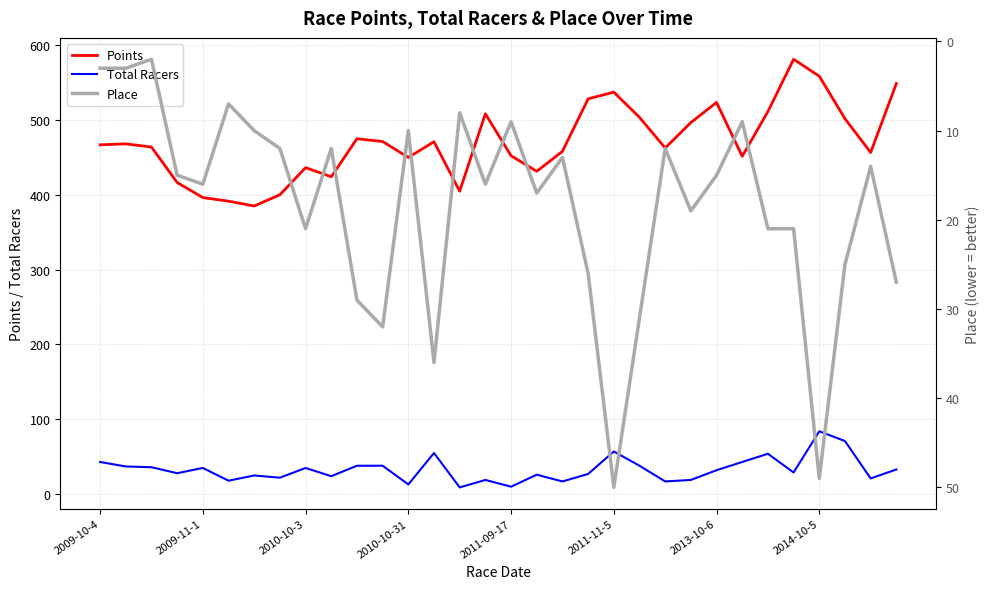

What is the maximum value for Total Racers?

84.0